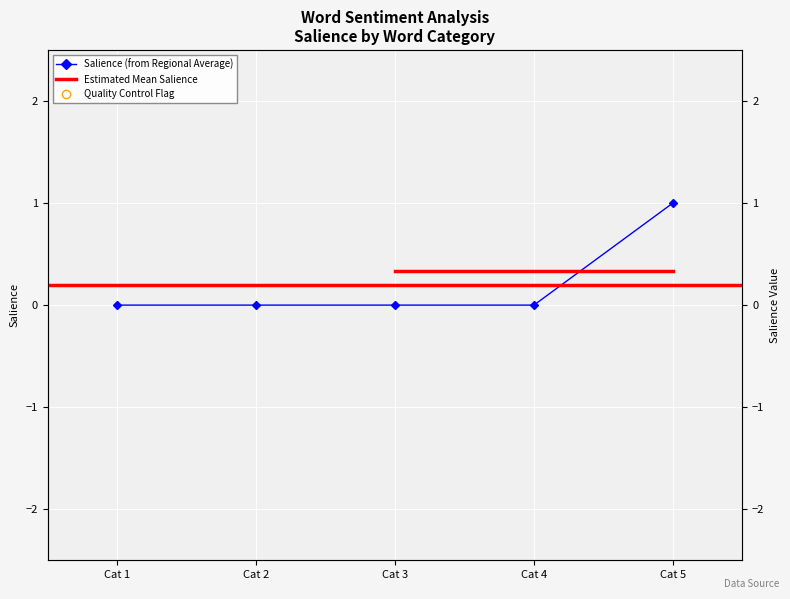

Reading right to left, what are all the values shown in this chart?

1	0	0	0	0